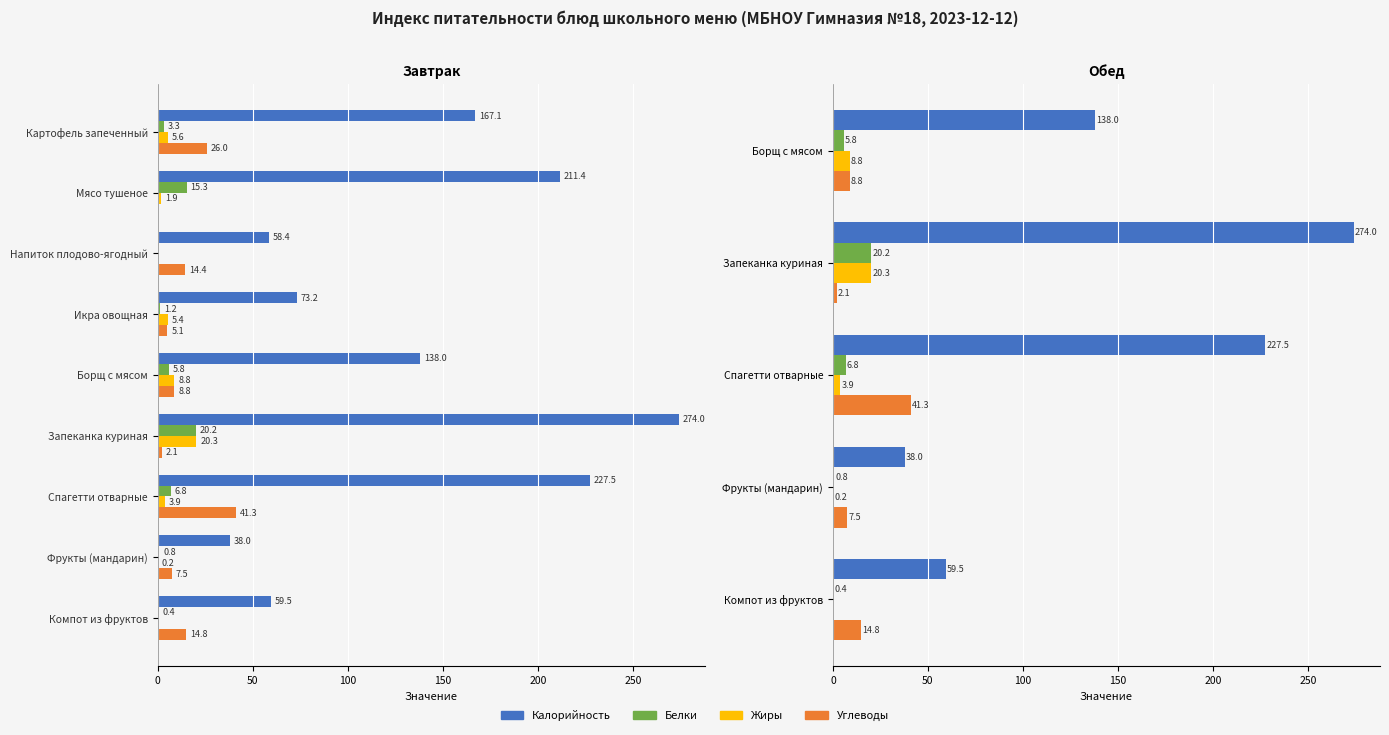

What are all the series names shown in the legend?

Калорийность, Белки, Жиры, Углеводы